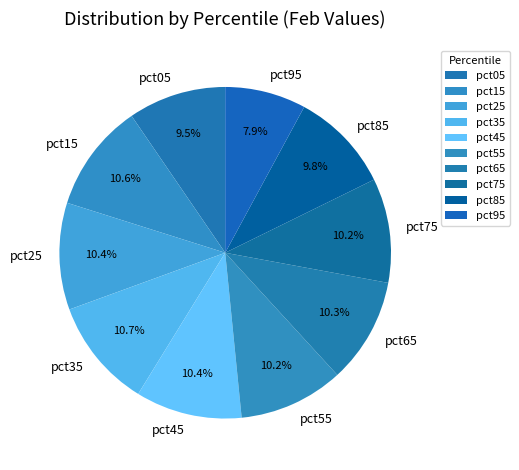

Is pct85 the majority of the pie?

No